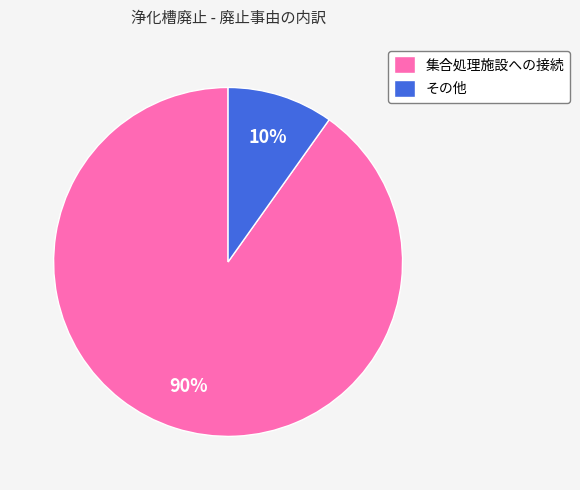

Which slice is the smallest?

その他